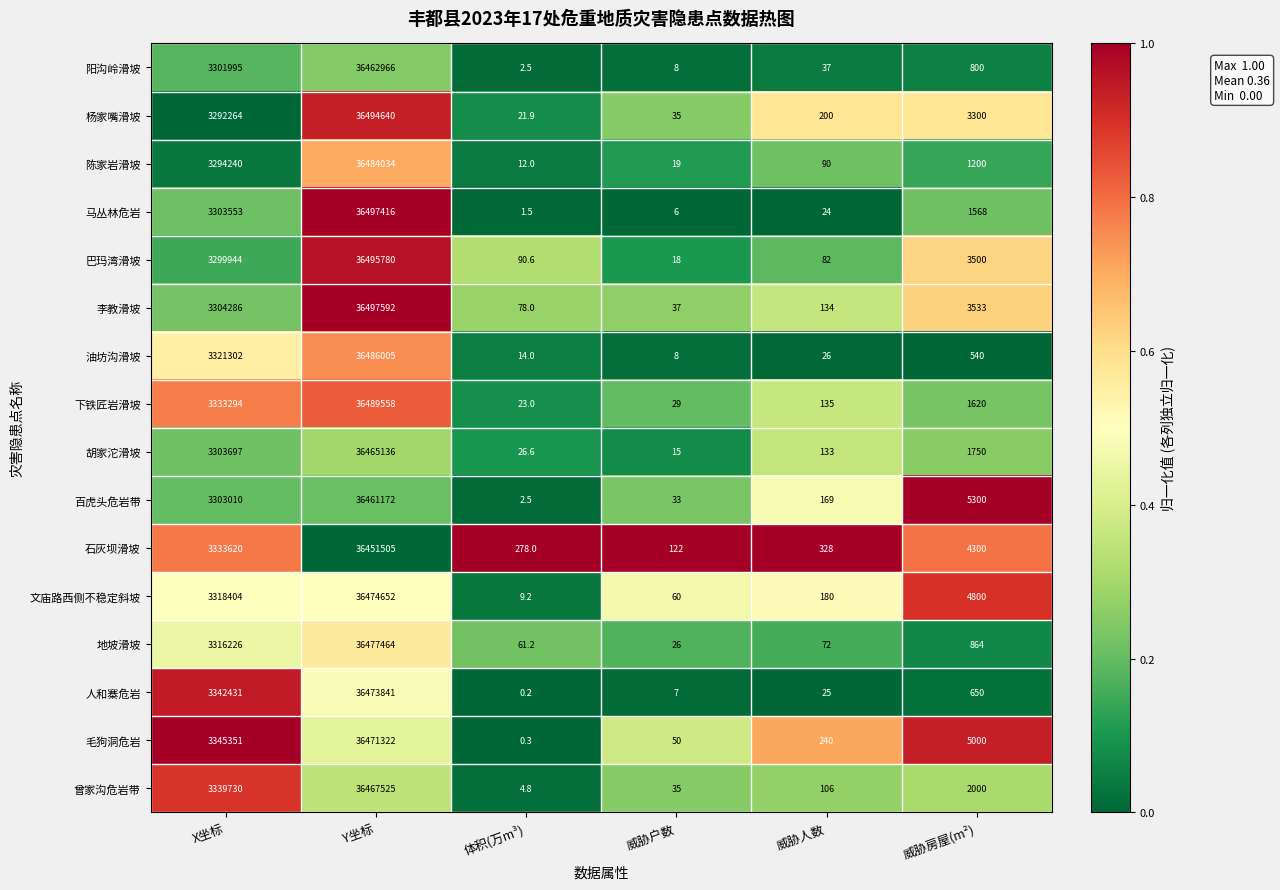

Where does the 文庙路西侧不稳定斜坡 series first go above 4800?

X坐标